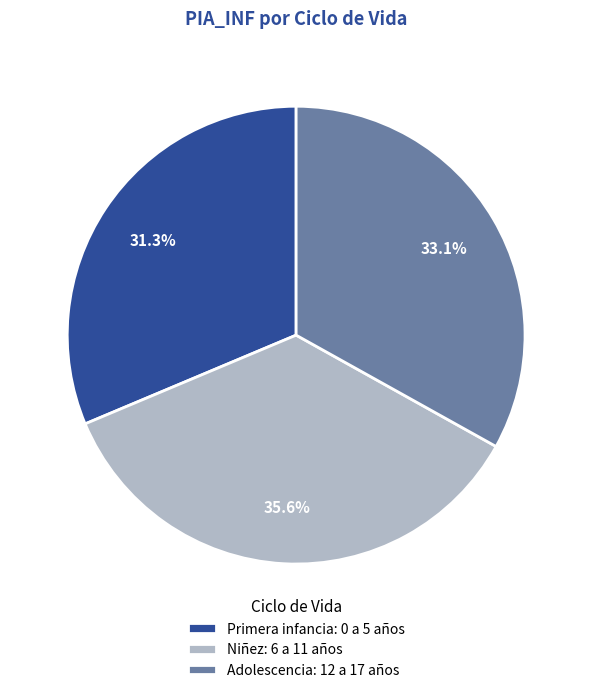

Is the sum of Niñez: 6 a 11 años and Primera infancia: 0 a 5 años greater than half?

Yes